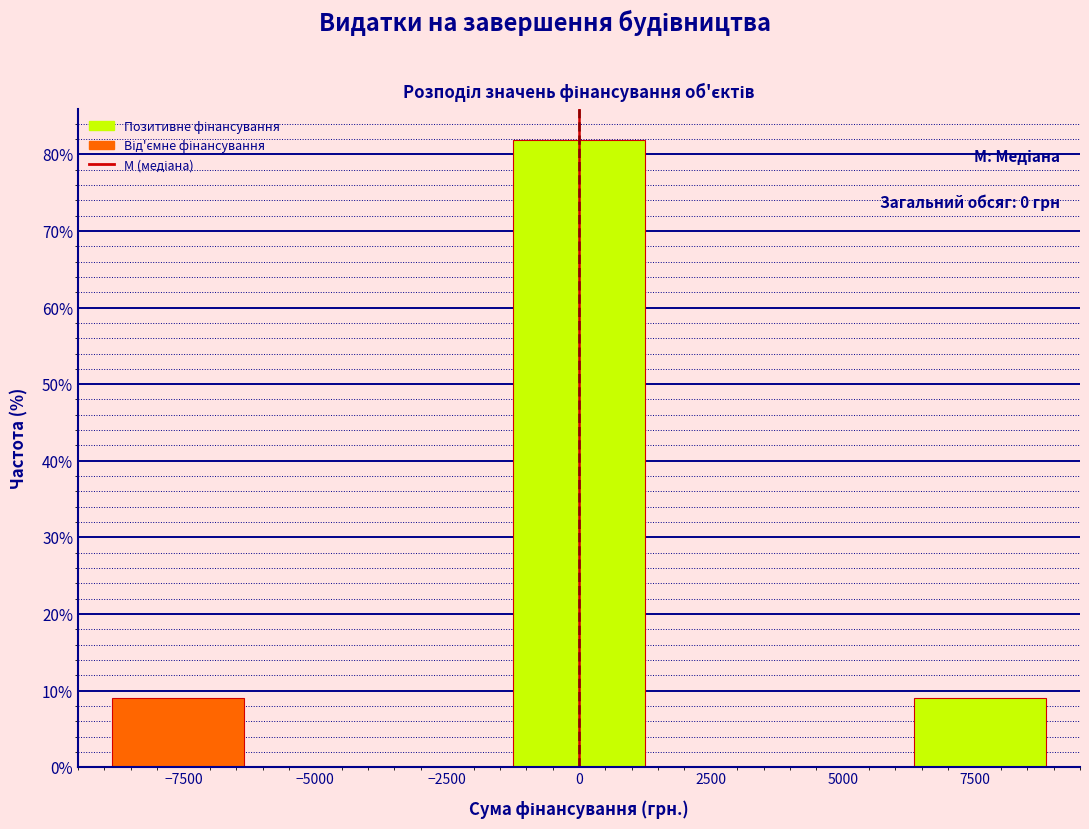

Reading left to right, list all the values displayed in this chart.

9.1	81.8	9.1